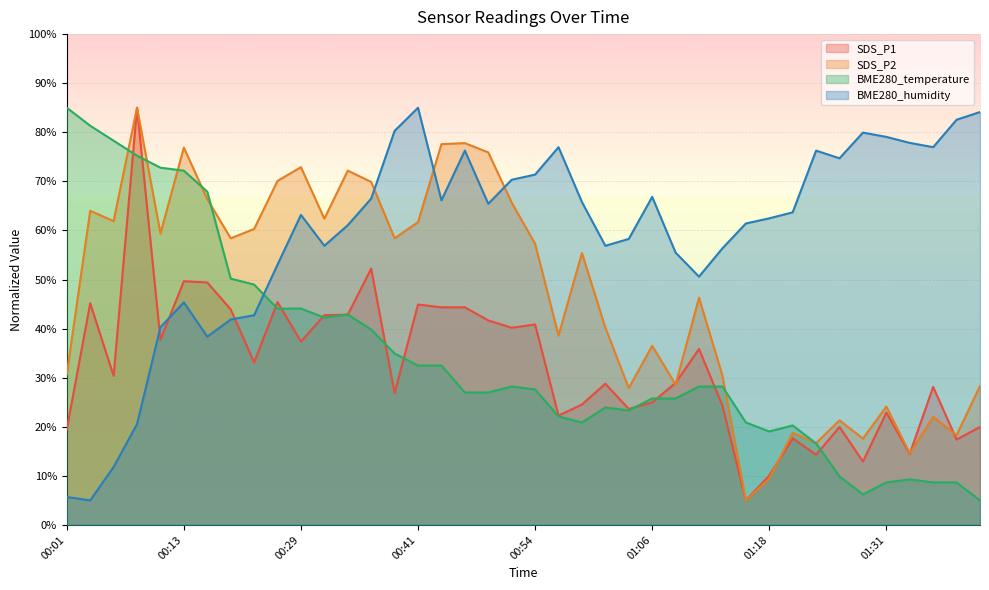

What is the maximum value for BME280_temperature?

85.0